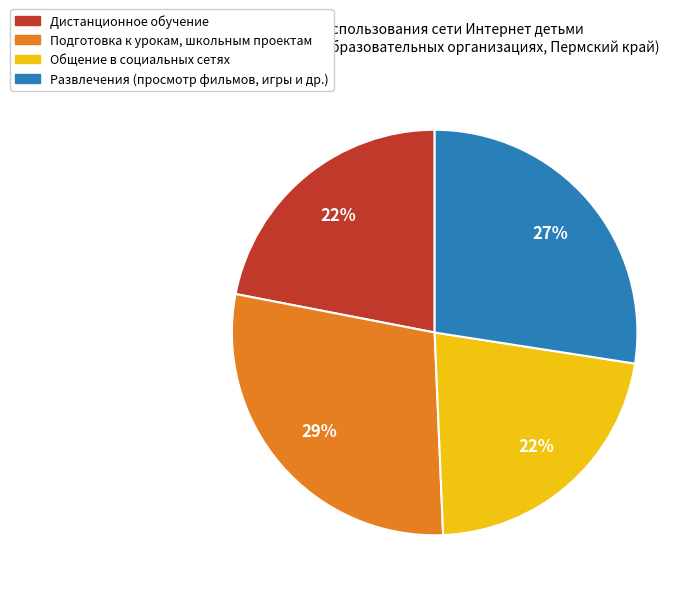

Is it true that Развлечения (просмотр фильмов, игры и др.) is 27% of the pie?

True